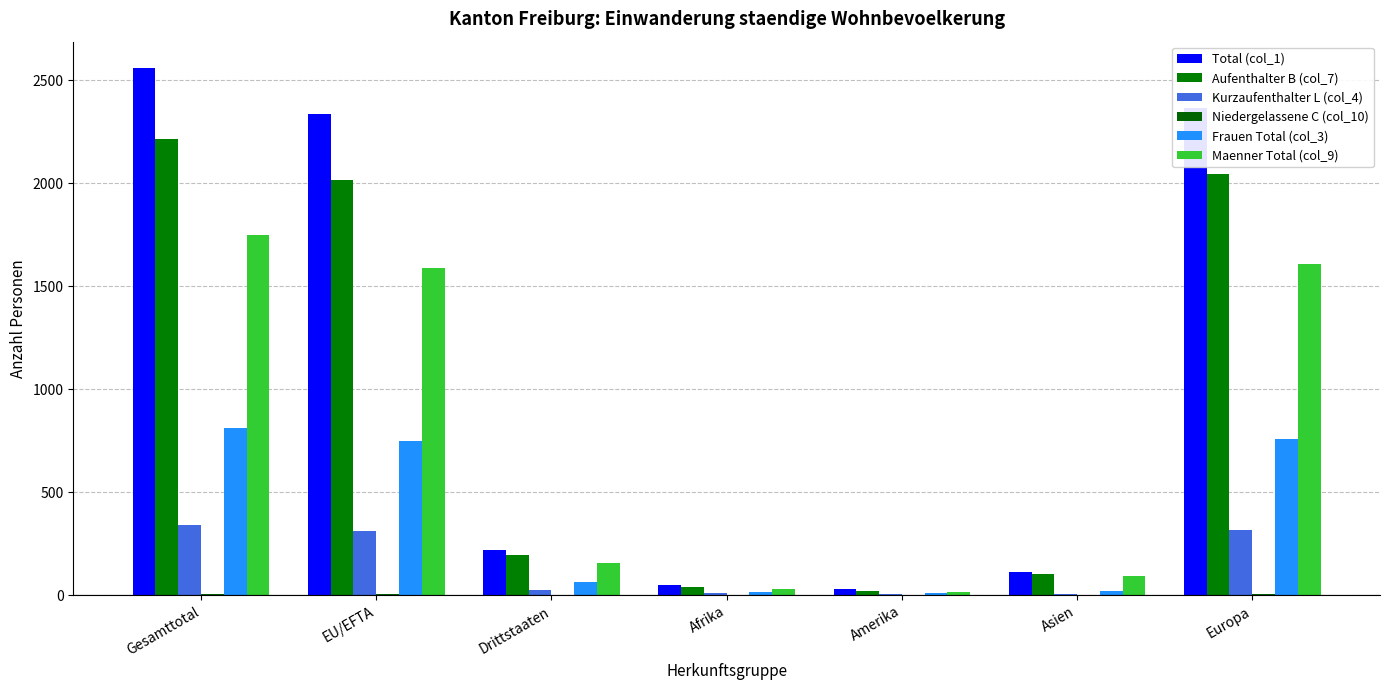

How many distinct data groups are displayed?

6